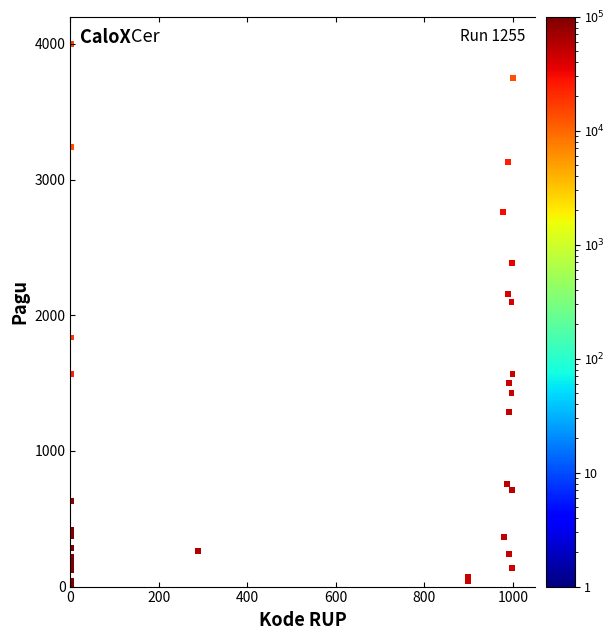

What Y value in the scatter plot is closest to 2000?

2100.8